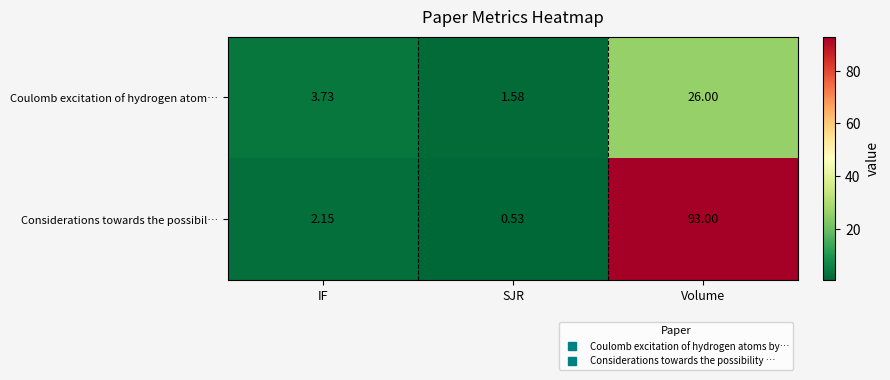

Which series has the largest total across all categories?

Considerations towards the possibil…